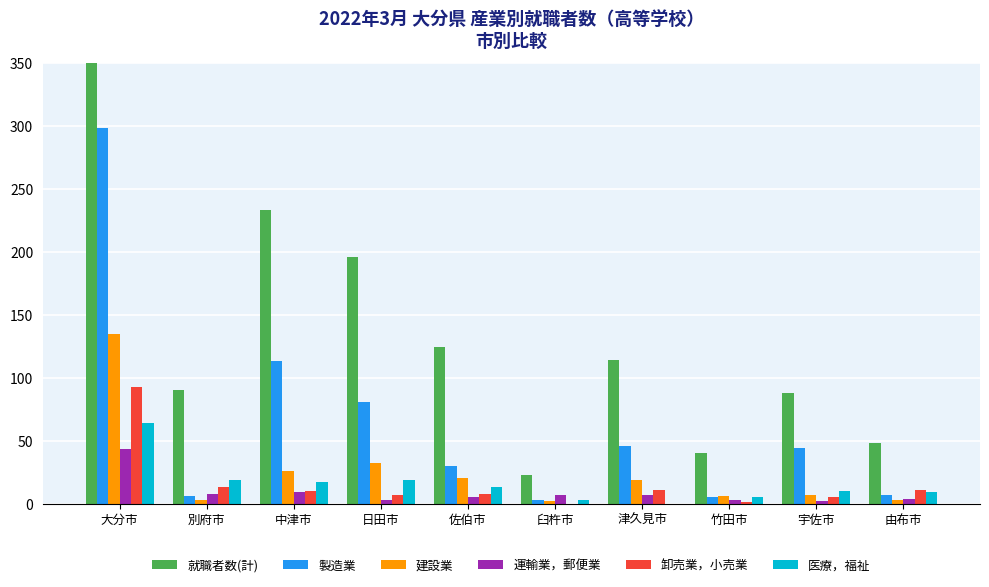

What is the difference between the maximum and minimum values in the 建設業 series?

133